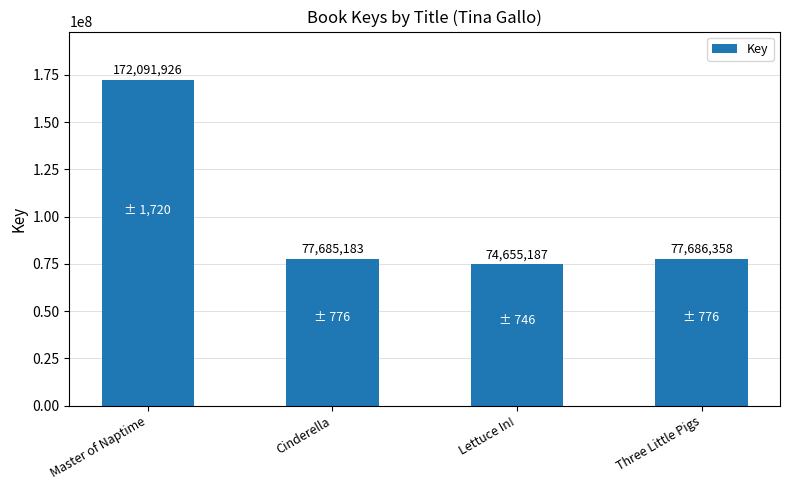

What is the difference between the maximum and minimum values?

97436739